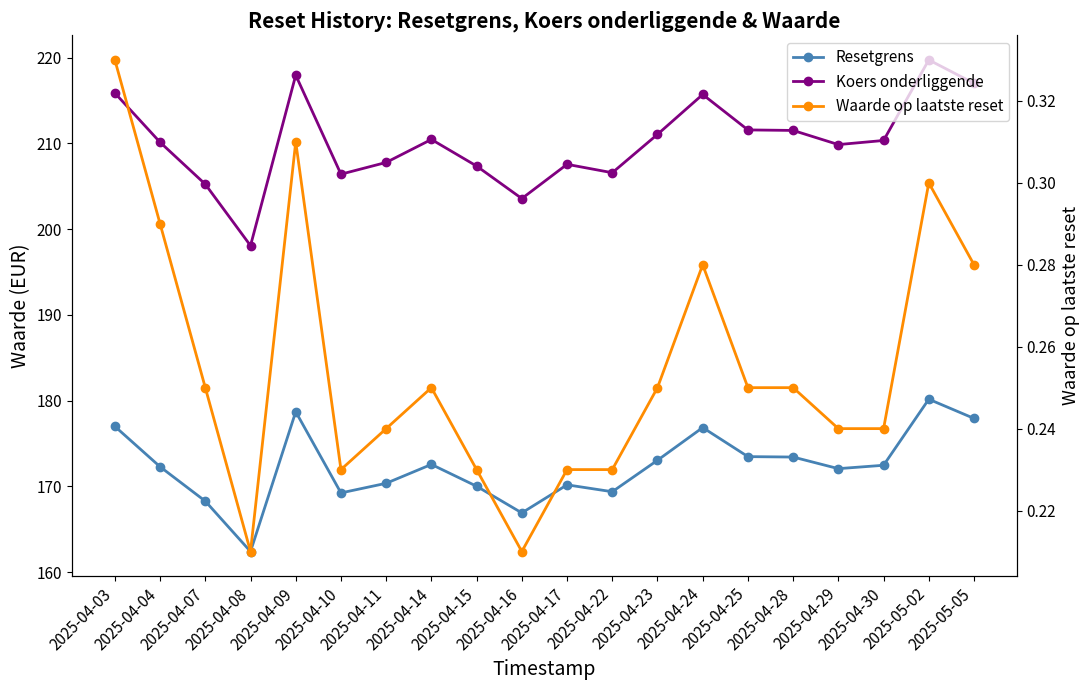

What is the difference between the Koers onderliggende values at 2025-04-09 and 2025-04-15?

10.6